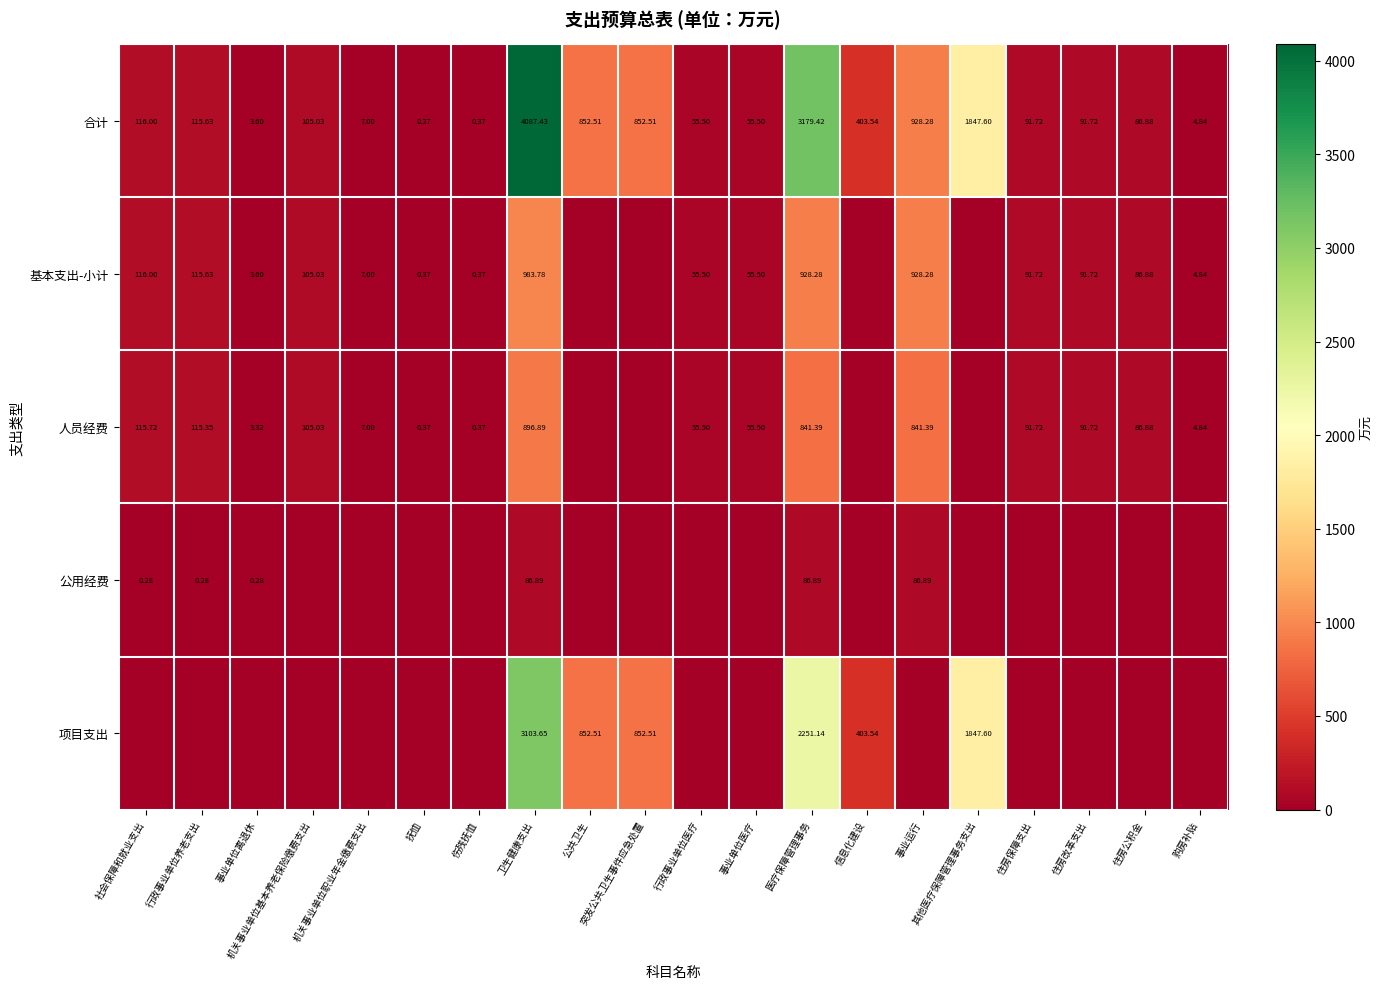

The 人员经费 series shows 60.6 at 住房公积金. True or false?

False